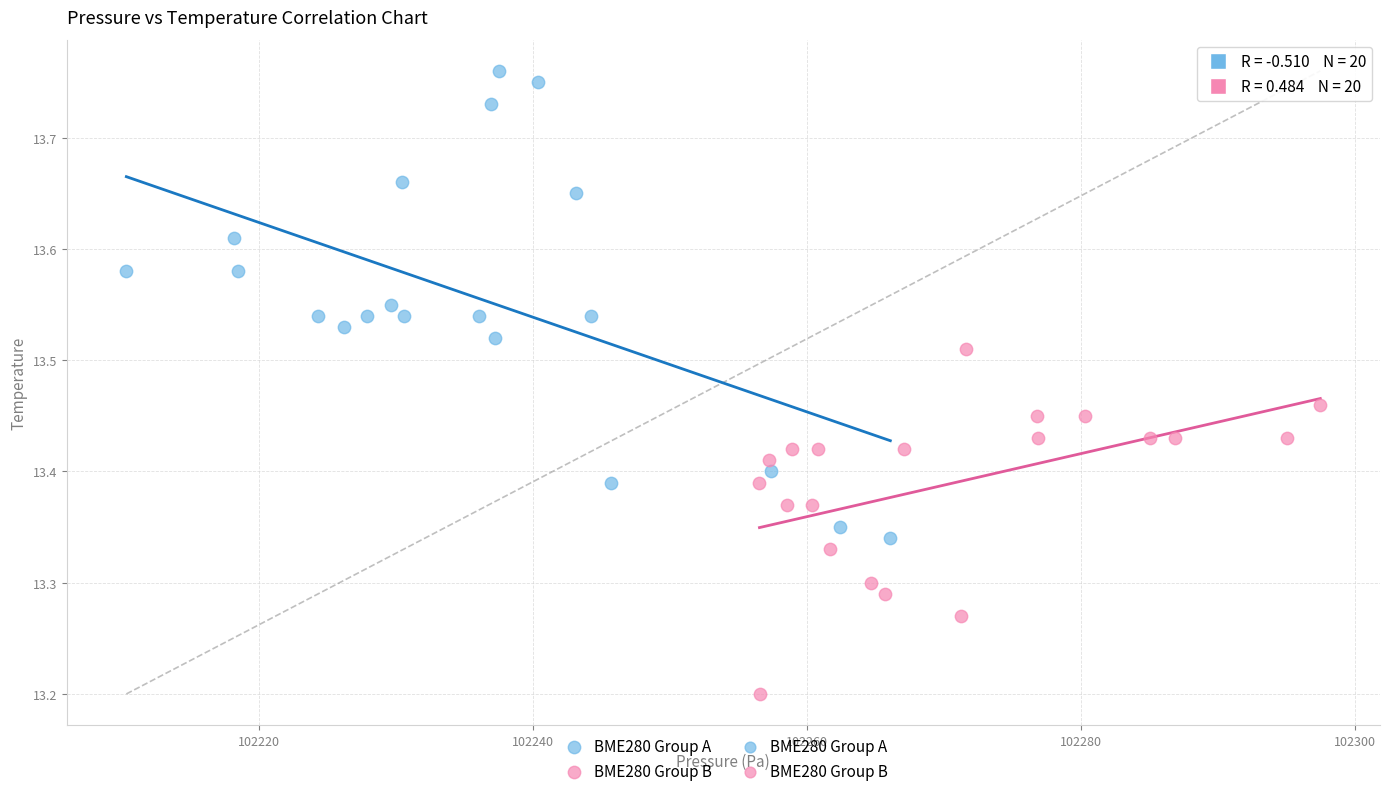

Which series has the widest spread of Y values?

BME280 Group A